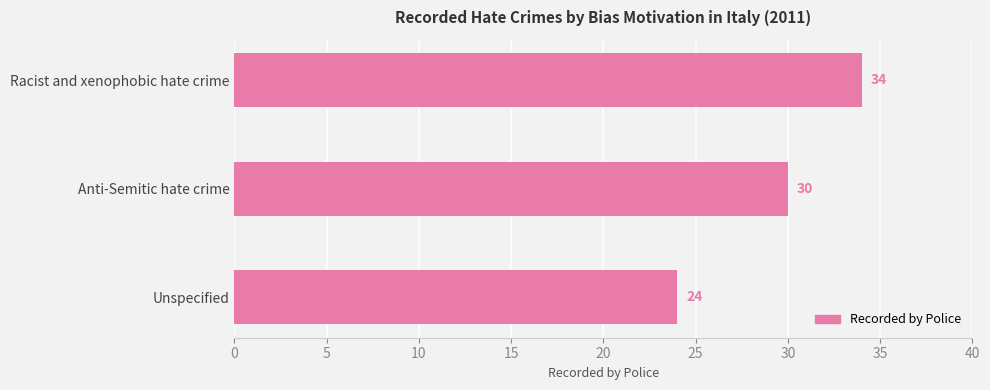

The value at Racist and xenophobic hate crime is 34. True or false?

True